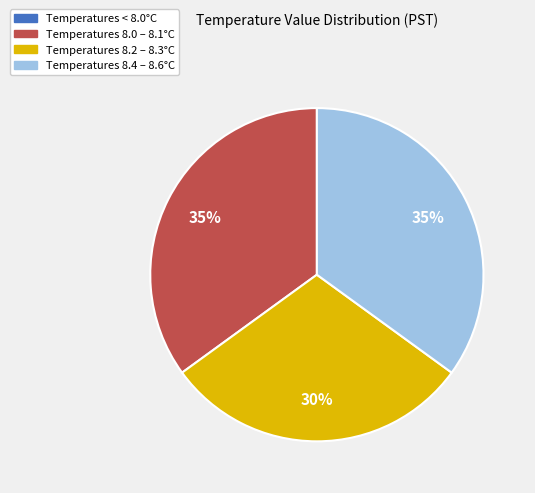

To the nearest percent, what is the average slice percentage?

25%